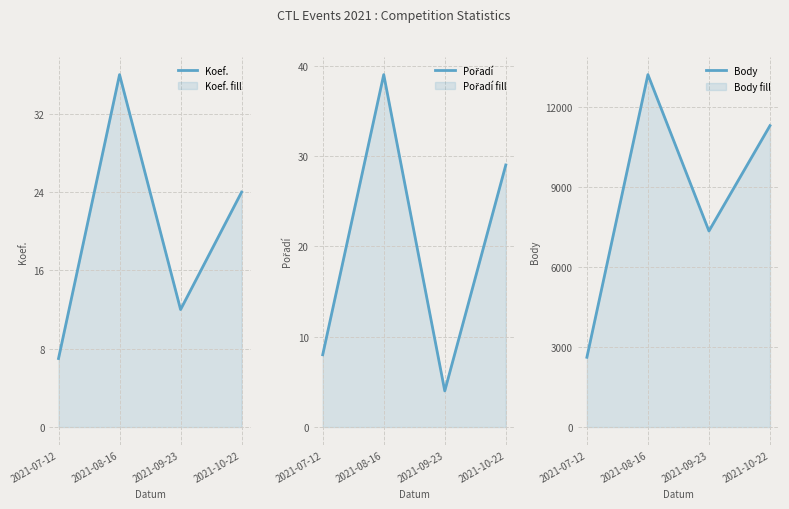

Is it true that Koef. equals 7 at 2021-07-12?

True